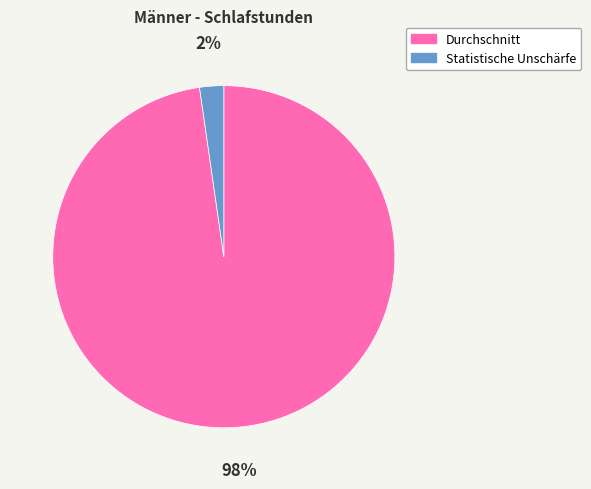

True or false: Statistische Unschärfe accounts for 2% of the total.

True